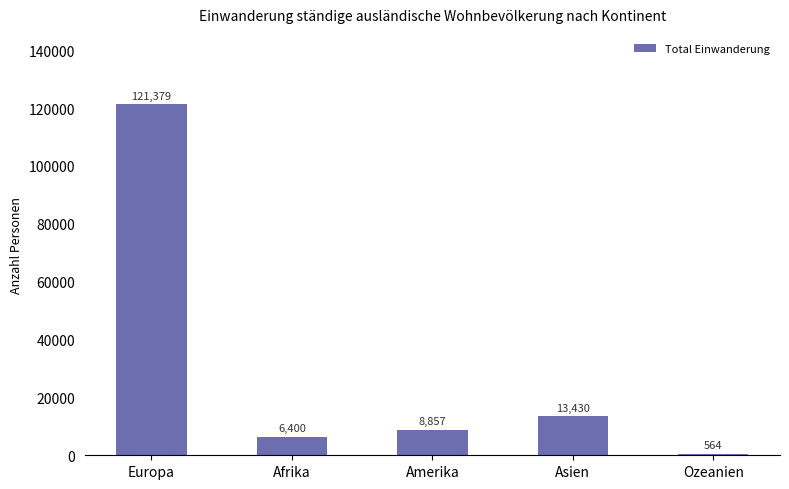

Reading left to right, what are all the values shown in this chart?

121379	6400	8857	13430	564